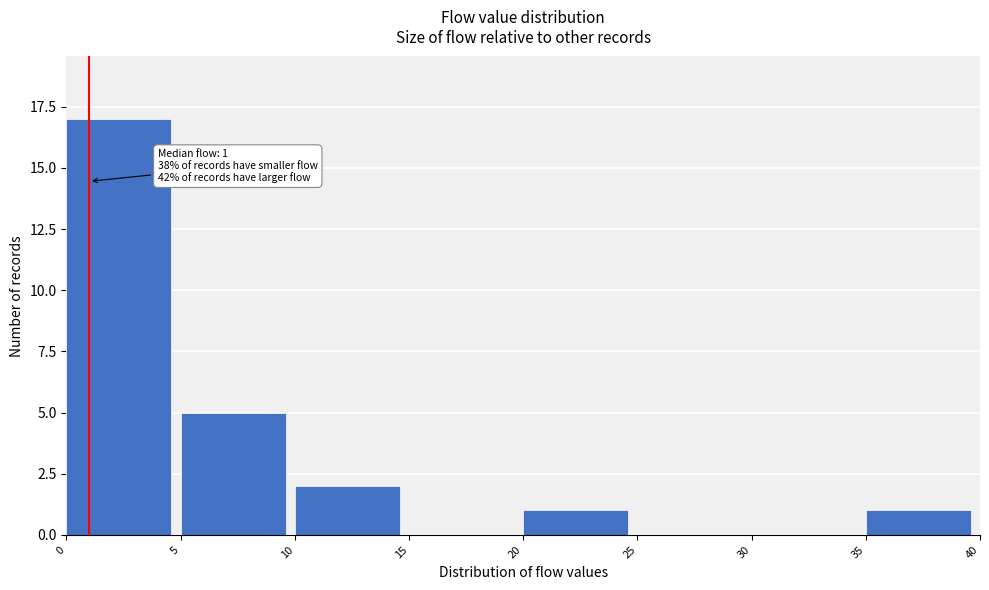

Over which range of the x-axis is the bar tallest?

0 to 5